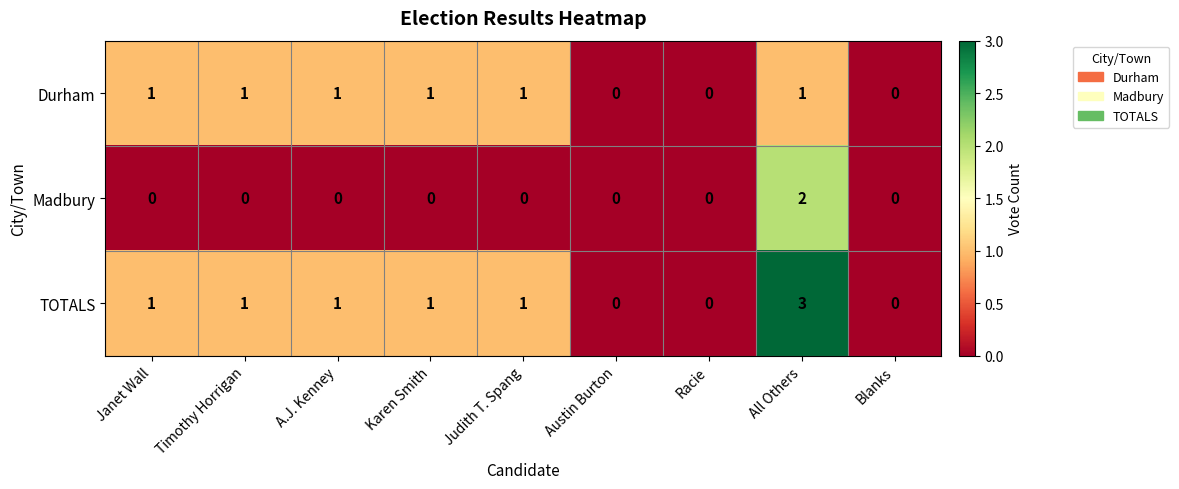

List the series in order of their overall mean, highest first.

TOTALS, Durham, Madbury